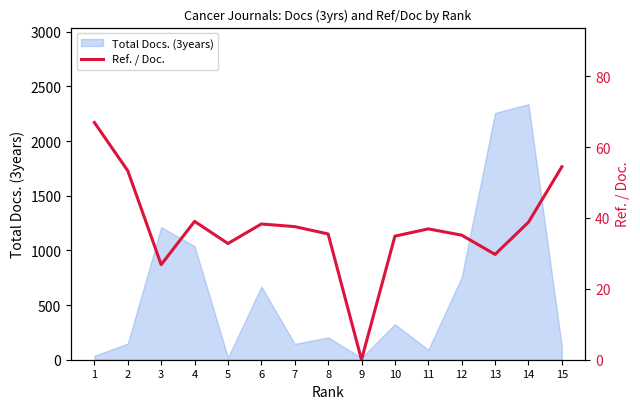

True or false: the data shows 13.7 at 2.

False